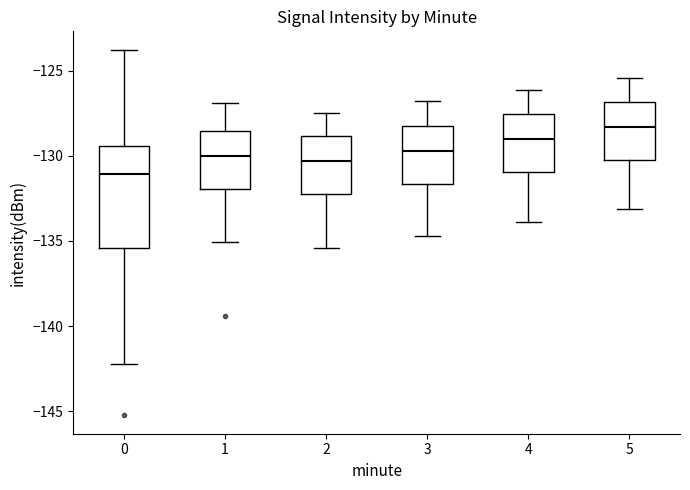

Reading left to right, transcribe this box plot: for each box, give where its median line is, the range the box spans, and where its two whiskers end, as read against the y-axis. The values are not printed on the chart, so give them approximately, as read against the axis.

0: median -131.0, box -135.5 to -129.5, whiskers -142.0 to -124.0
1: median -130.0, box -132.0 to -128.5, whiskers -135.0 to -127.0
2: median -130.5, box -132.0 to -129.0, whiskers -135.5 to -127.5
3: median -129.5, box -131.5 to -128.0, whiskers -134.5 to -127.0
4: median -129.0, box -131.0 to -127.5, whiskers -134.0 to -126.0
5: median -128.5, box -130.0 to -127.0, whiskers -133.0 to -125.5